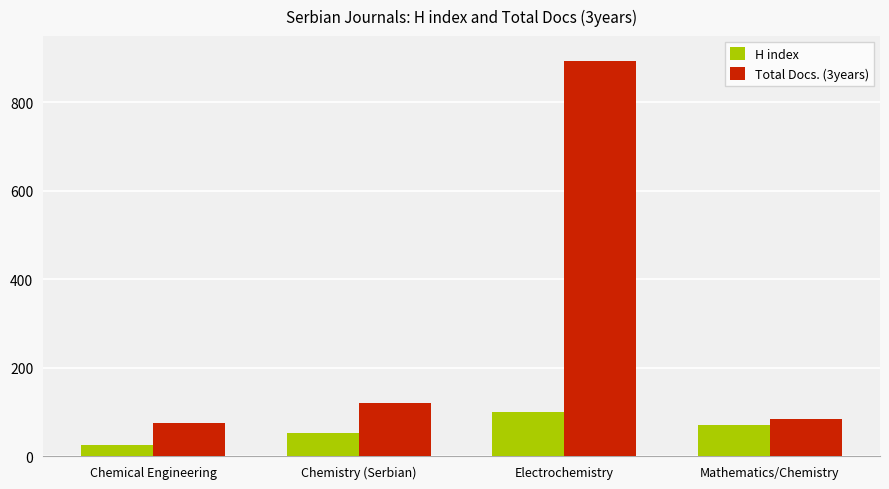

What is the difference between the highest and lowest values at Chemistry (Serbian)?

68